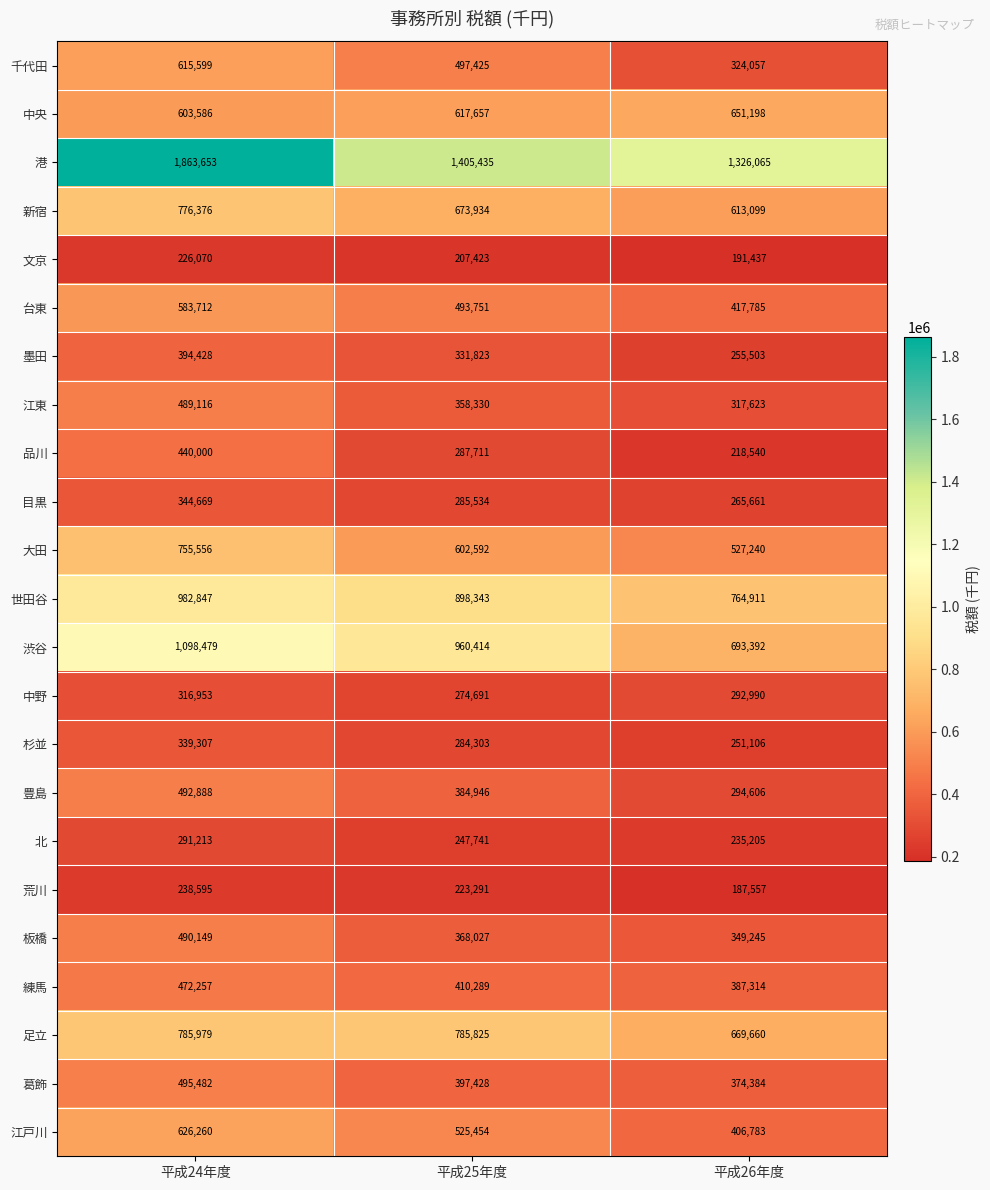

What is the sum of all 北 values?

774159